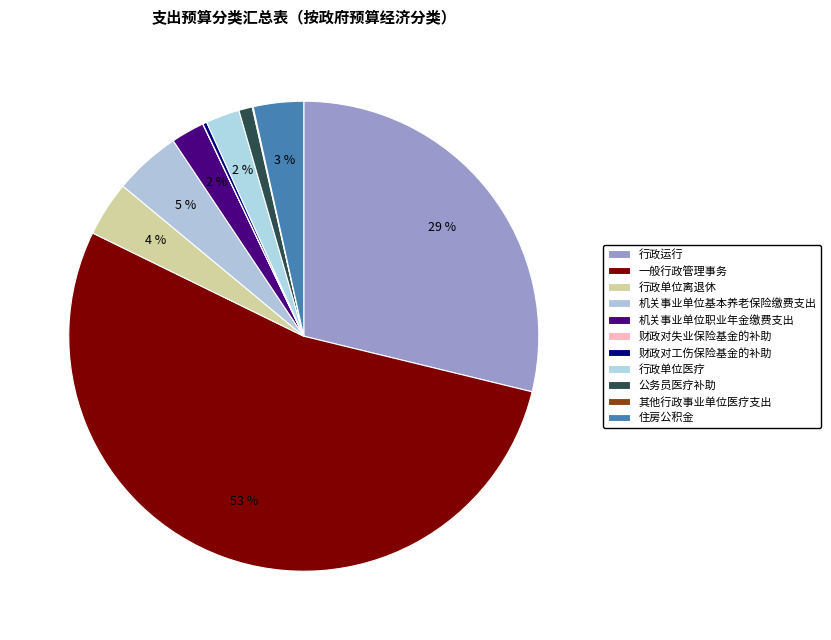

To the nearest percent, what percentage of the pie is 行政单位离退休?

4%